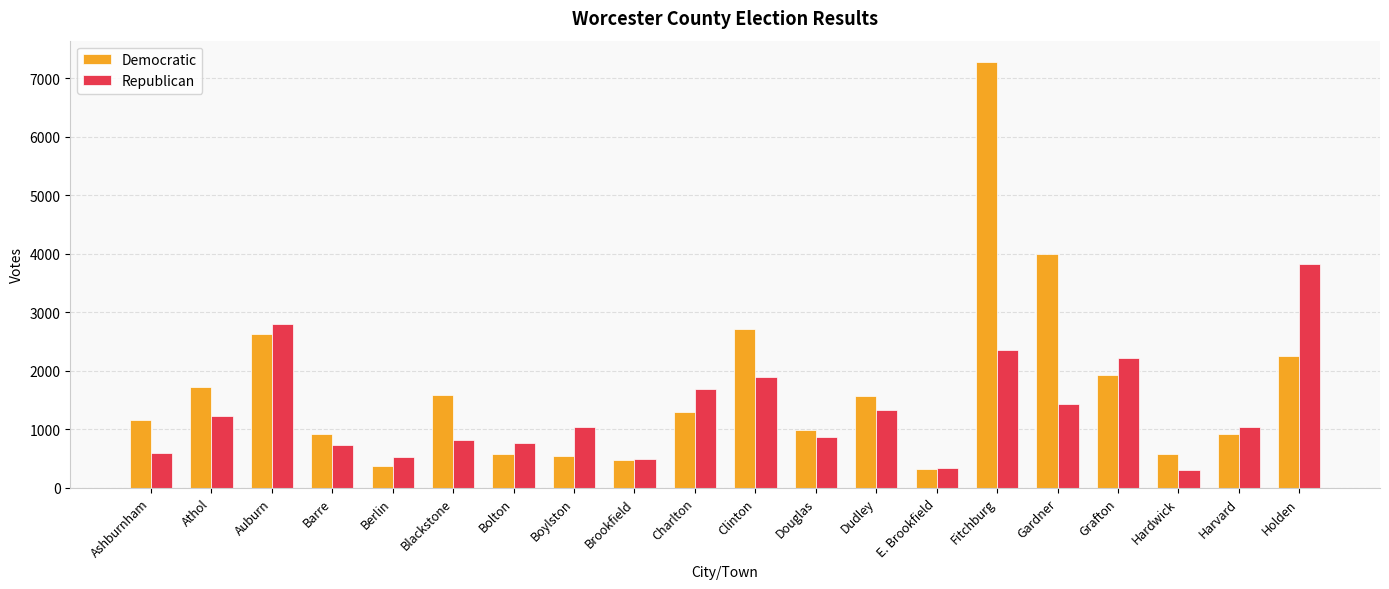

What position from the right is Douglas?

9